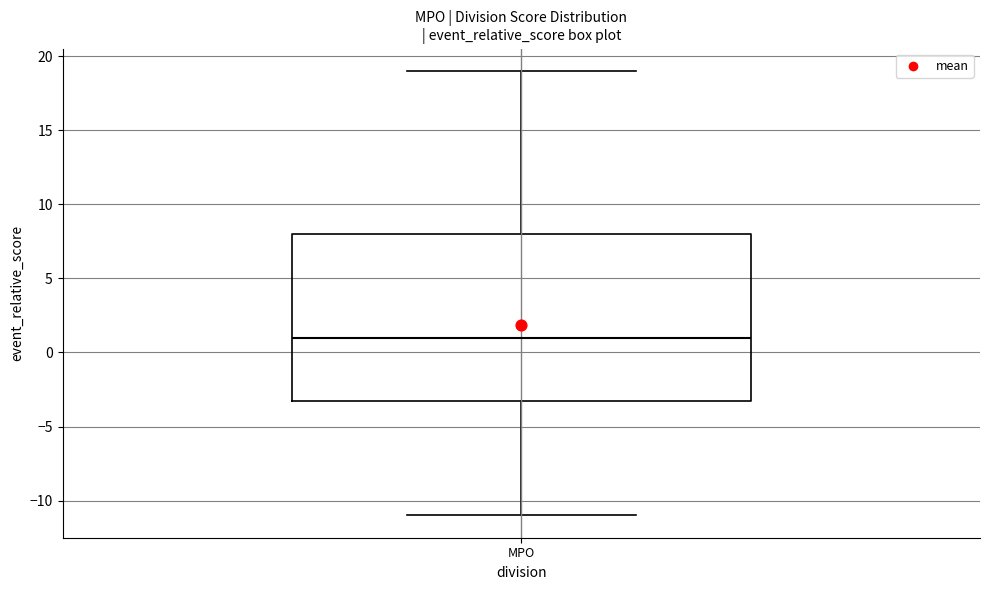

Transcribe this box plot: give where the median line is, the range the box spans, and where the two whiskers end, as read against the y-axis. The values are not printed on the chart, so give them approximately, as read against the axis.

median 1, box -3 to 8, whiskers -11 to 19